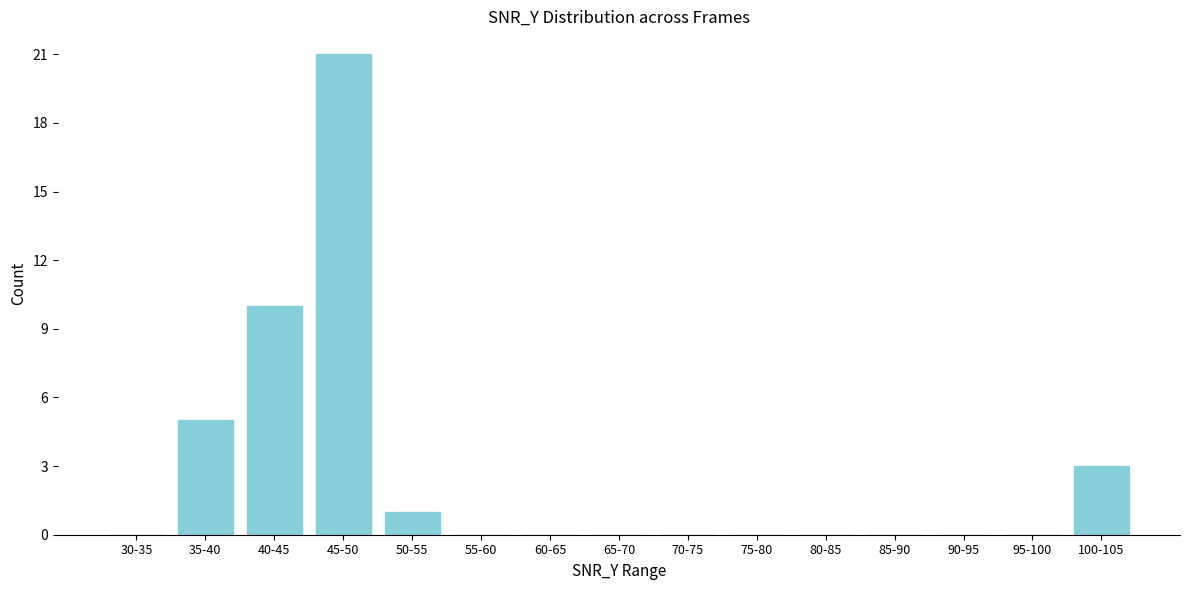

Reading right to left, transcribe all the data shown in this chart.

100-105=3	95-100=0	90-95=0	85-90=0	80-85=0	75-80=0	70-75=0	65-70=0	60-65=0	55-60=0	50-55=1	45-50=21	40-45=10	35-40=5	30-35=0